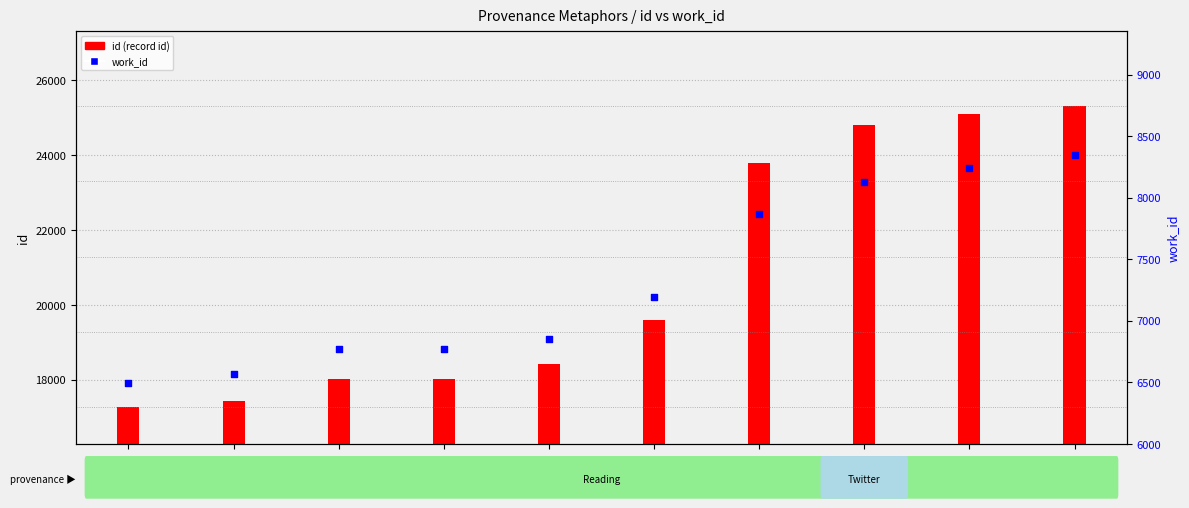

What is the total value across all series at 18021?

24790